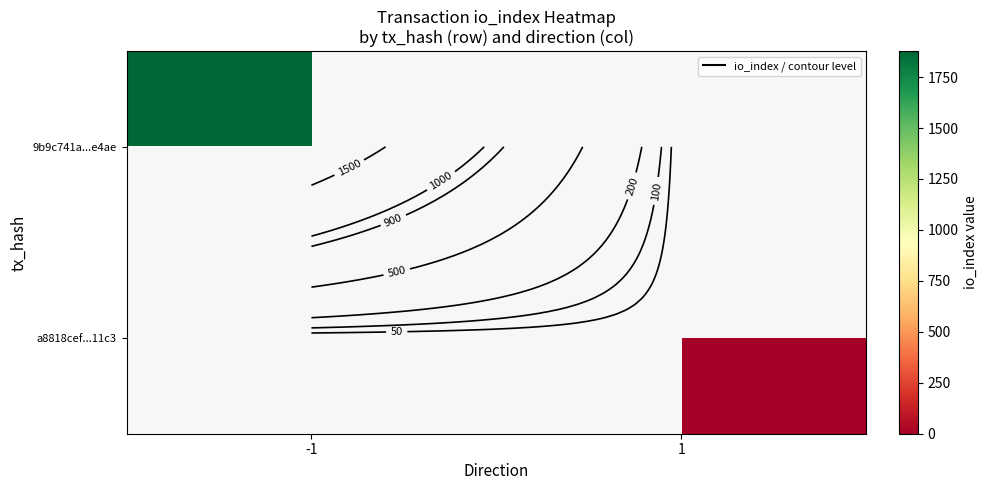

List the series in order of their peak value, highest first.

9b9c741a...e4ae, a8818cef...11c3